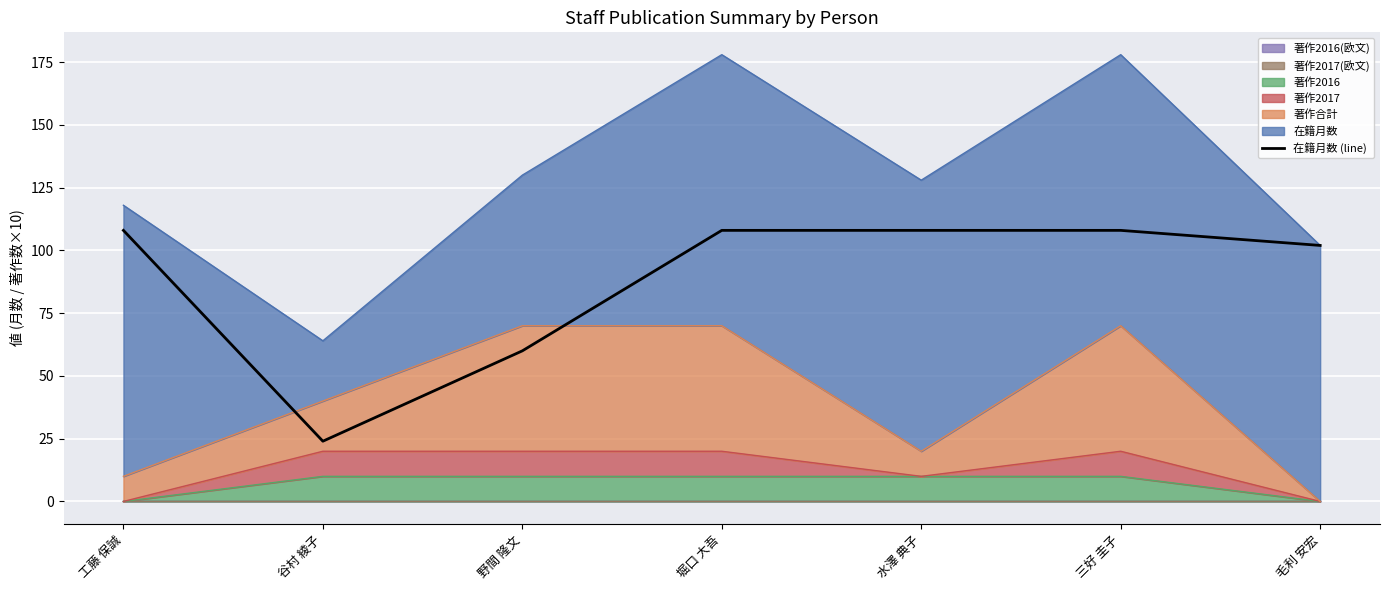

At which category does the data reach its first local valley?

谷村 綾子